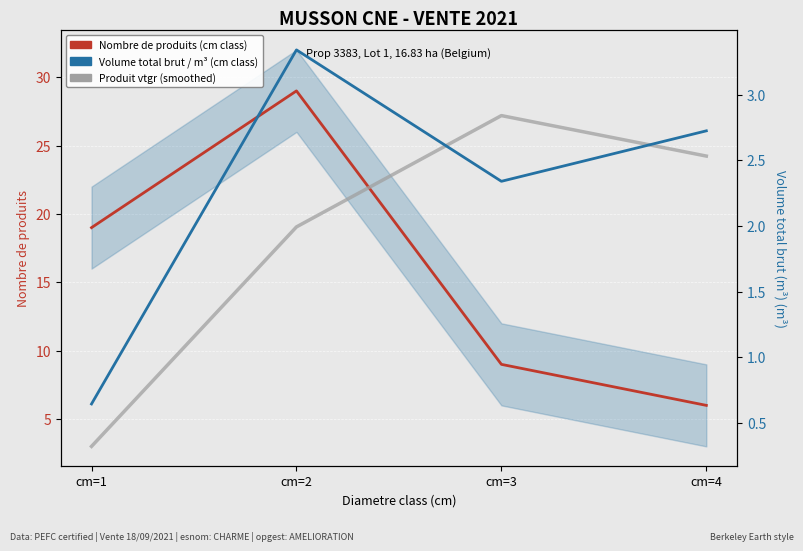

What is the difference between the highest and lowest values at cm=3?

6.7